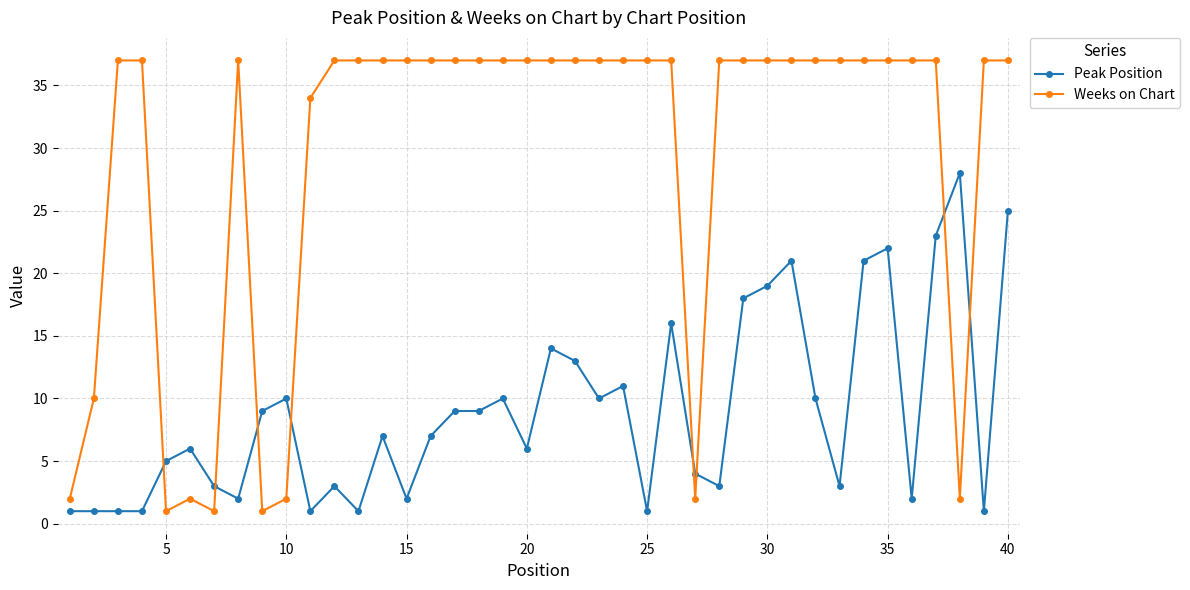

What is the difference between the maximum and minimum values in the Weeks on Chart series?

36